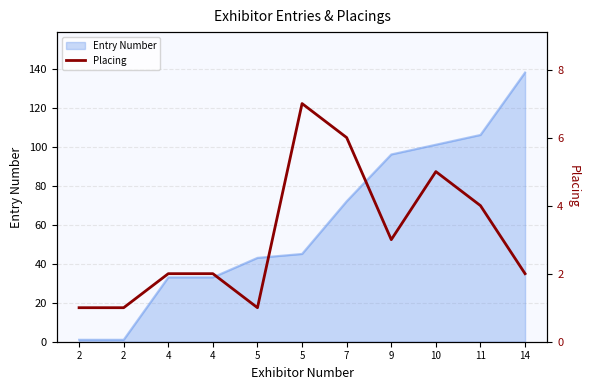

Count the values in the range 1 to 5.

9